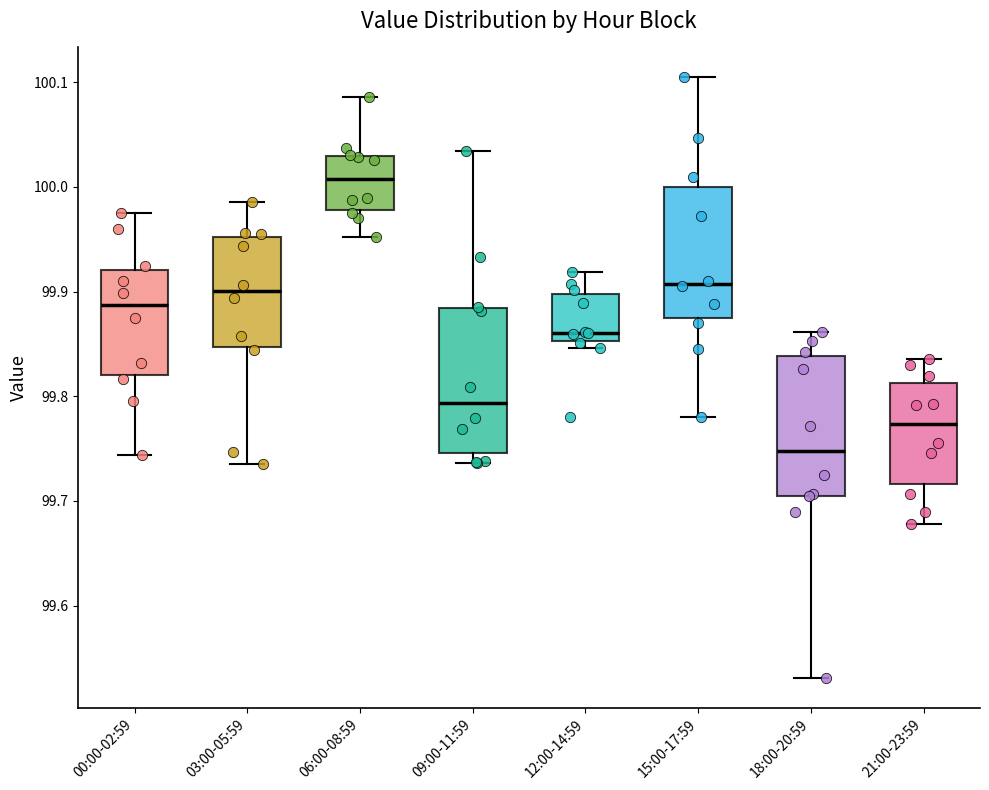

Where does the median line of the box for 00:00-02:59 sit on the y-axis? The values are not printed on the chart, so give them approximately, as read against the axis.

99.89